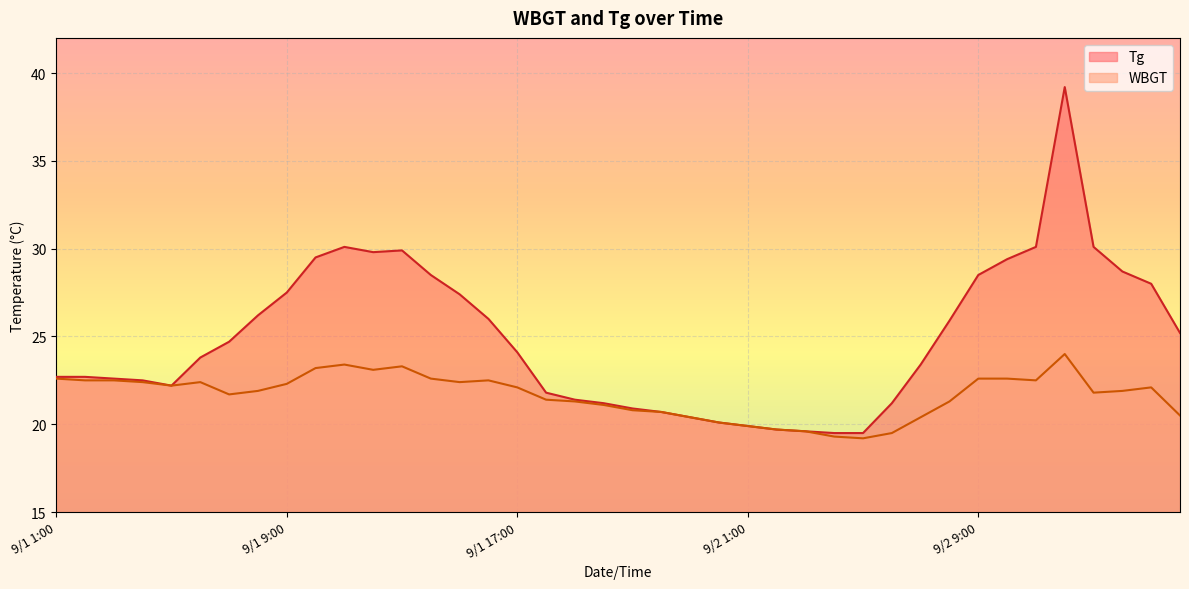

How many series are shown in this chart?

2